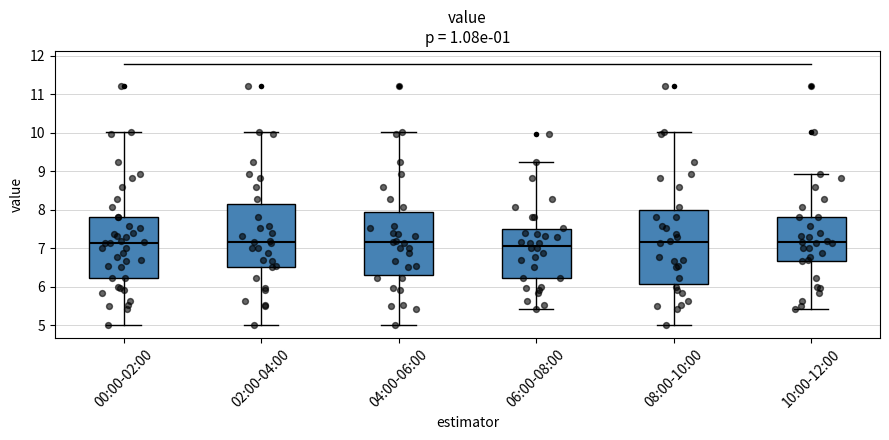

Where does the lower whisker of the box for 08:00-10:00 end on the y-axis? The values are not printed on the chart, so give them approximately, as read against the axis.

5.0